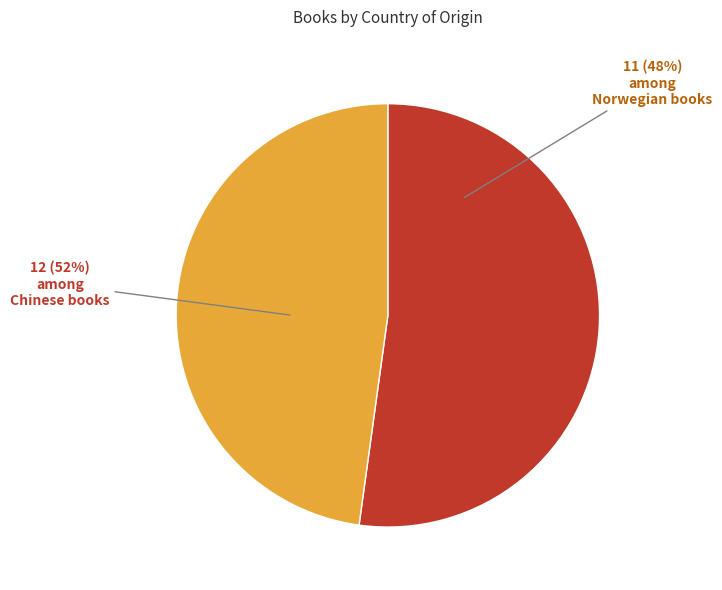

Count the number of slices in the pie.

2